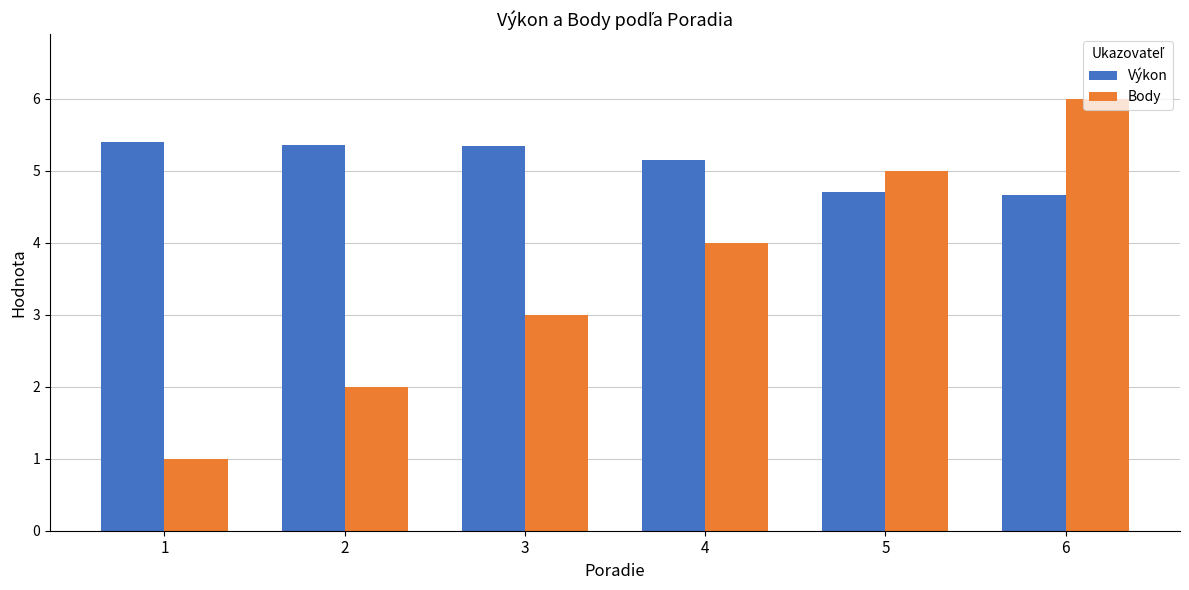

At which category is the sum across all series the highest?

6